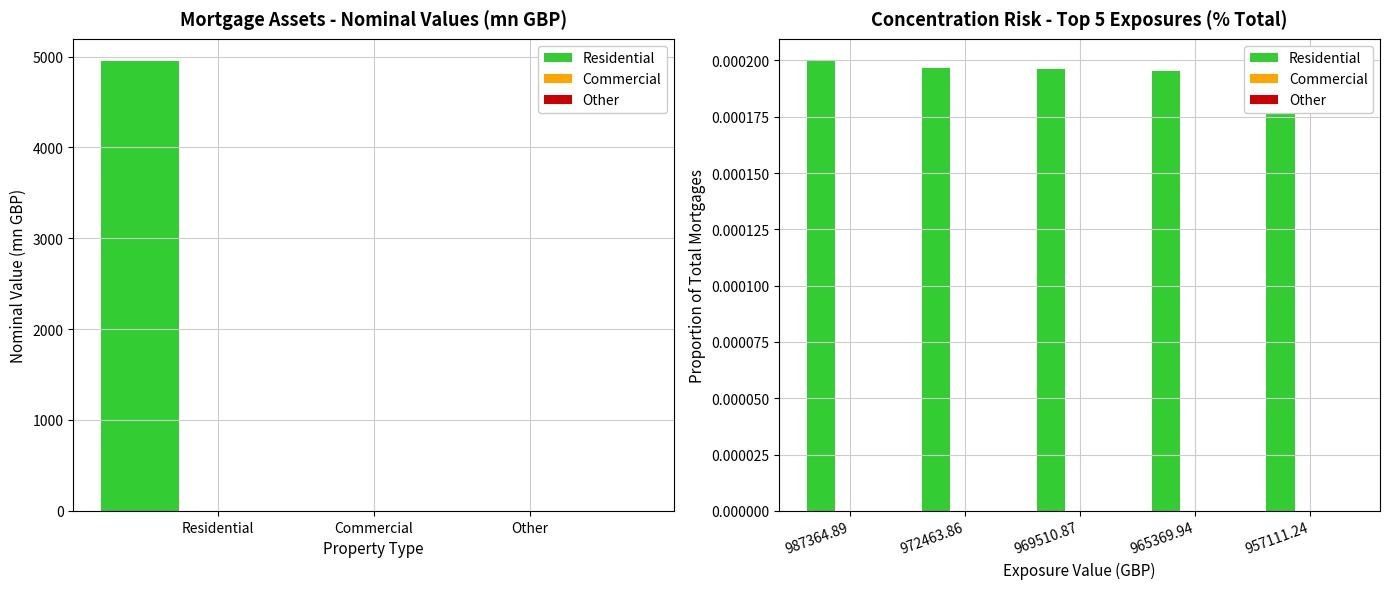

What are all the series names shown in the legend?

Residential, Commercial, Other